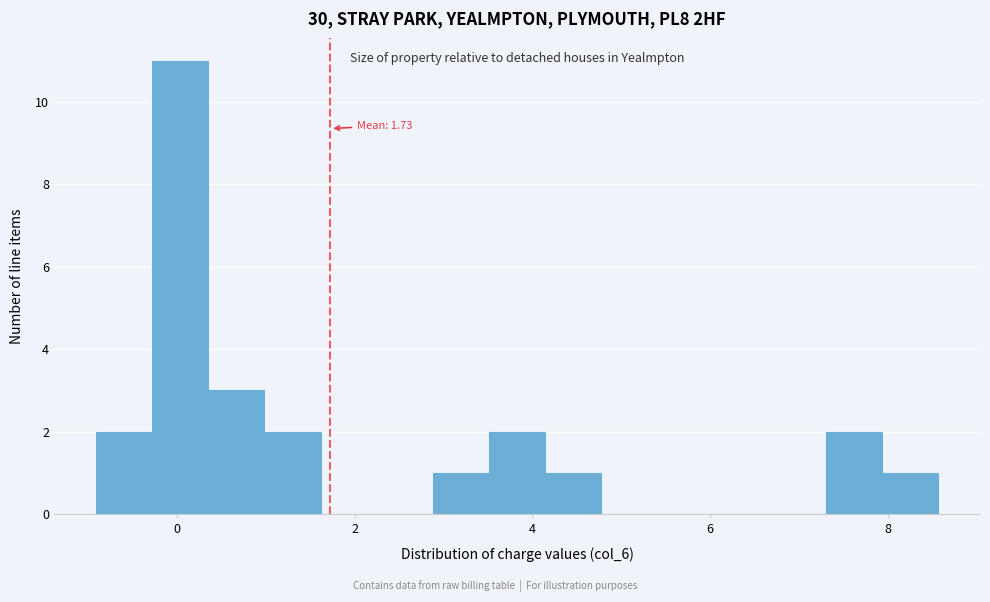

Read against the x-axis, roughly where is the centre of the tallest bar?

0.0